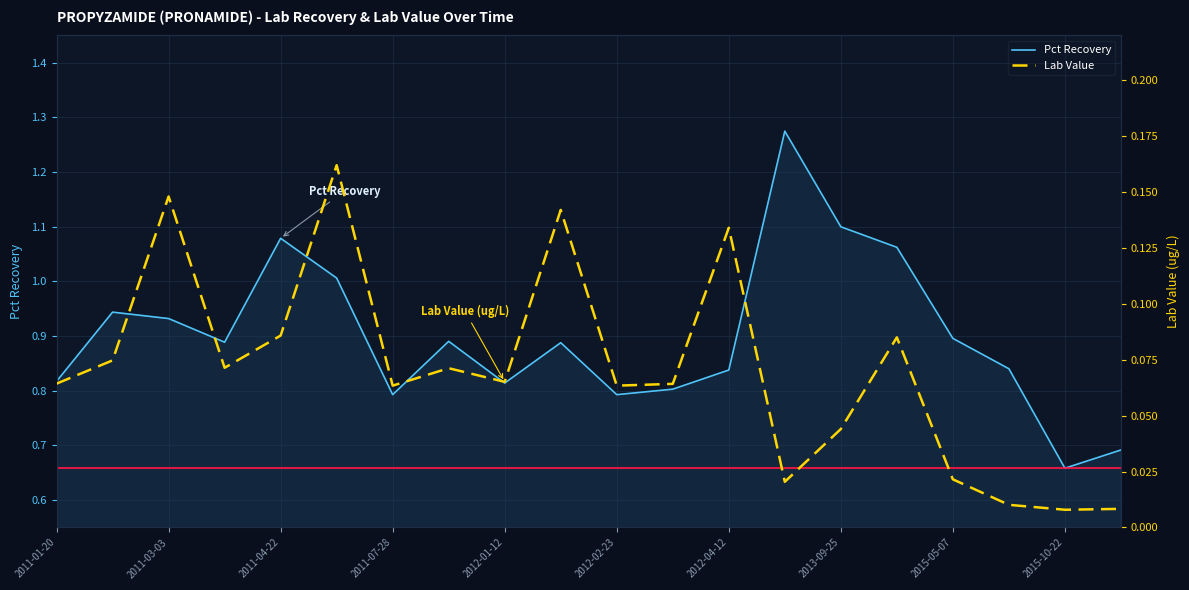

What are all the series names shown in the legend?

Pct Recovery, Lab Value